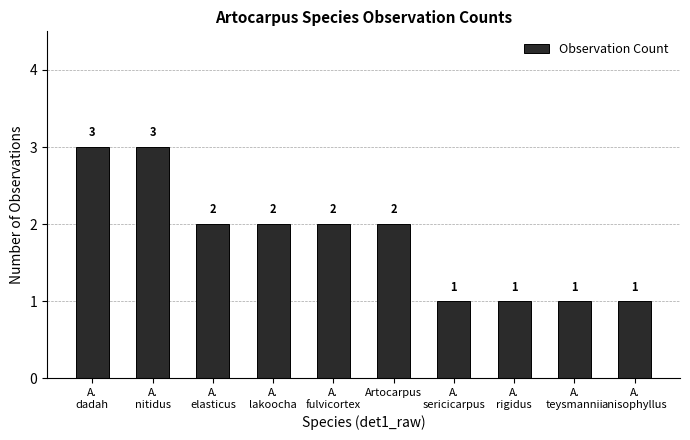

What is the label of the 1st bar from the right?

A.
anisophyllus